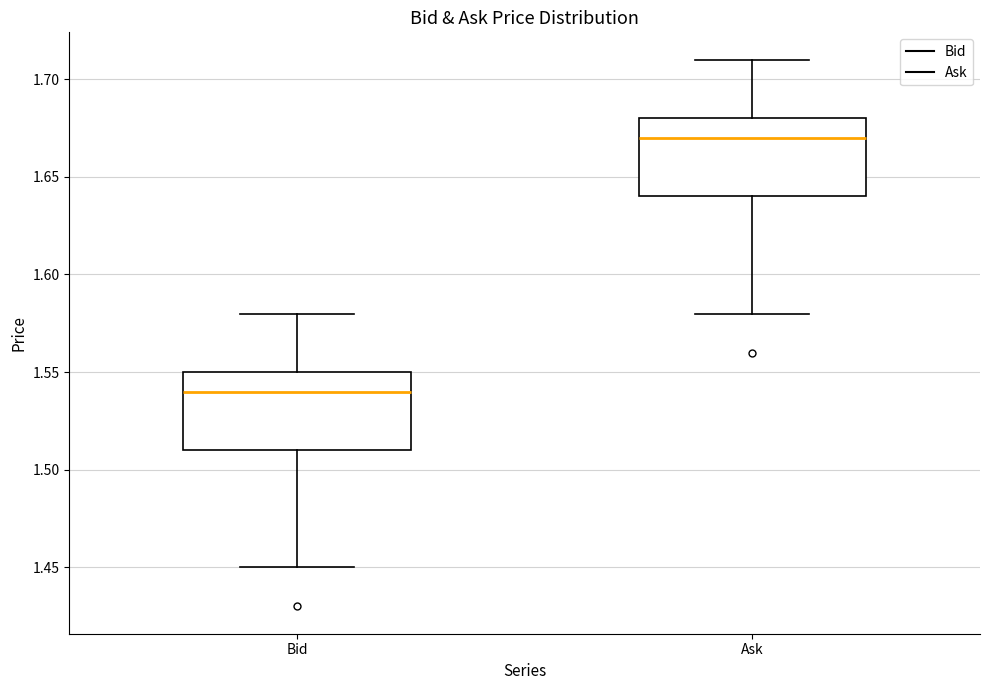

Reading left to right, transcribe this box plot: for each box, give where its median line is, the range the box spans, and where its two whiskers end, as read against the y-axis. The values are not printed on the chart, so give them approximately, as read against the axis.

Bid: median 1.54, box 1.51 to 1.55, whiskers 1.45 to 1.58
Ask: median 1.67, box 1.64 to 1.68, whiskers 1.58 to 1.71